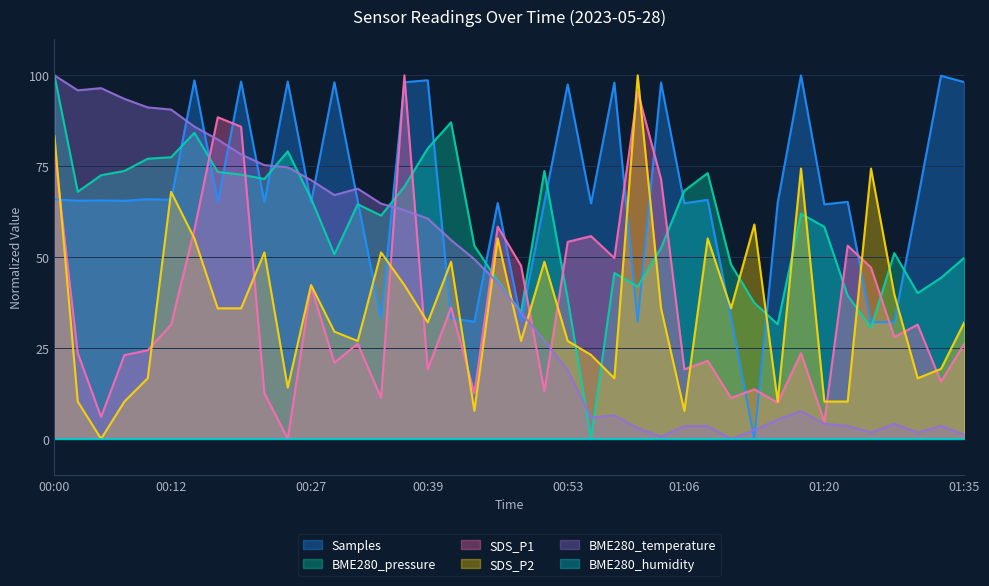

At which label does BME280_pressure reach its minimum?

00:56